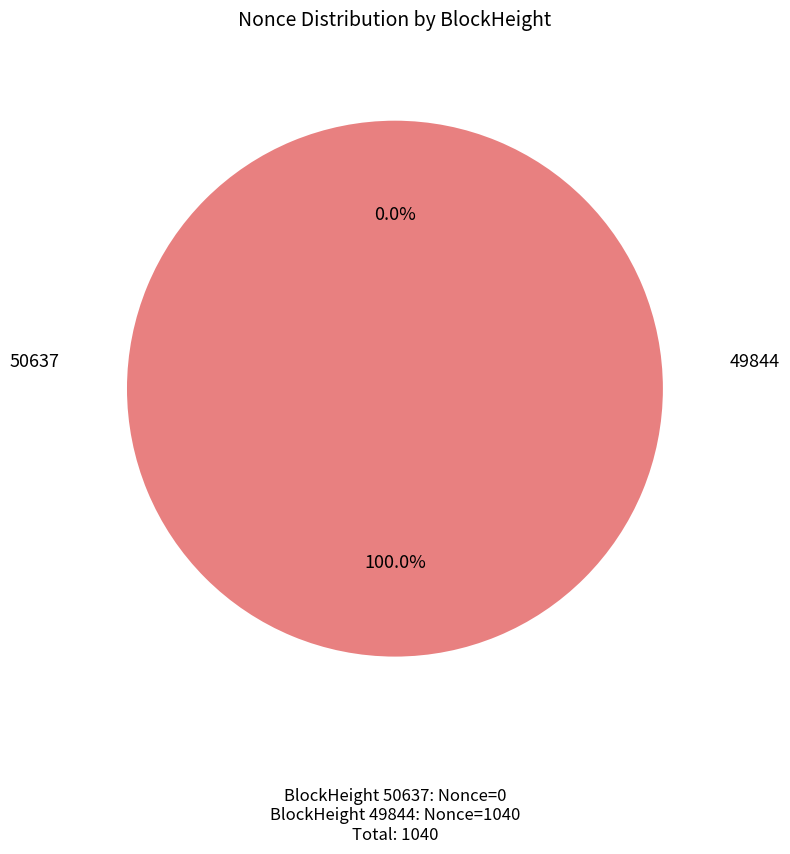

True or false: 50637 accounts for 0% of the total.

True